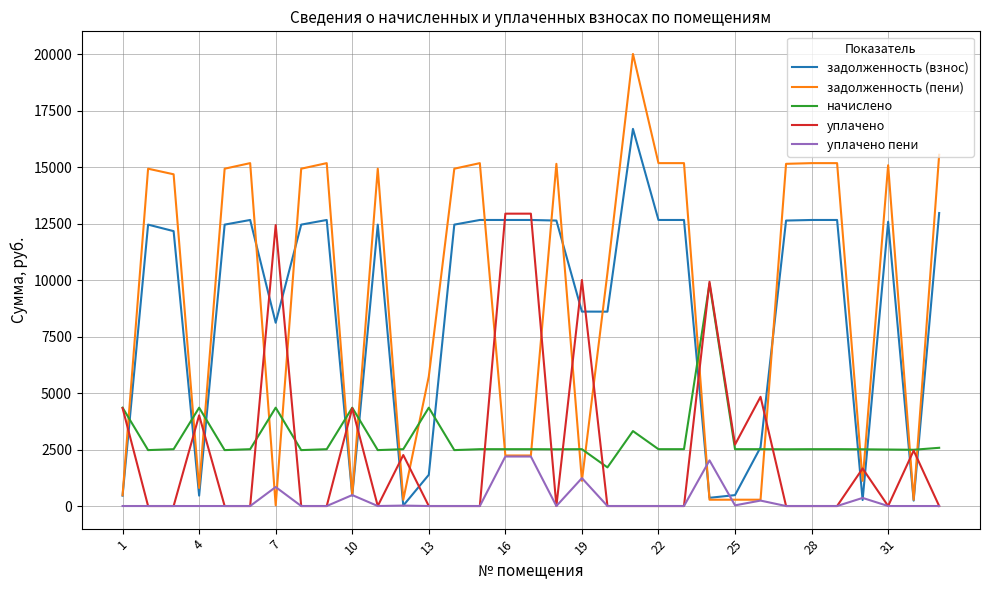

Which series has the widest spread of values?

задолженность (пени)